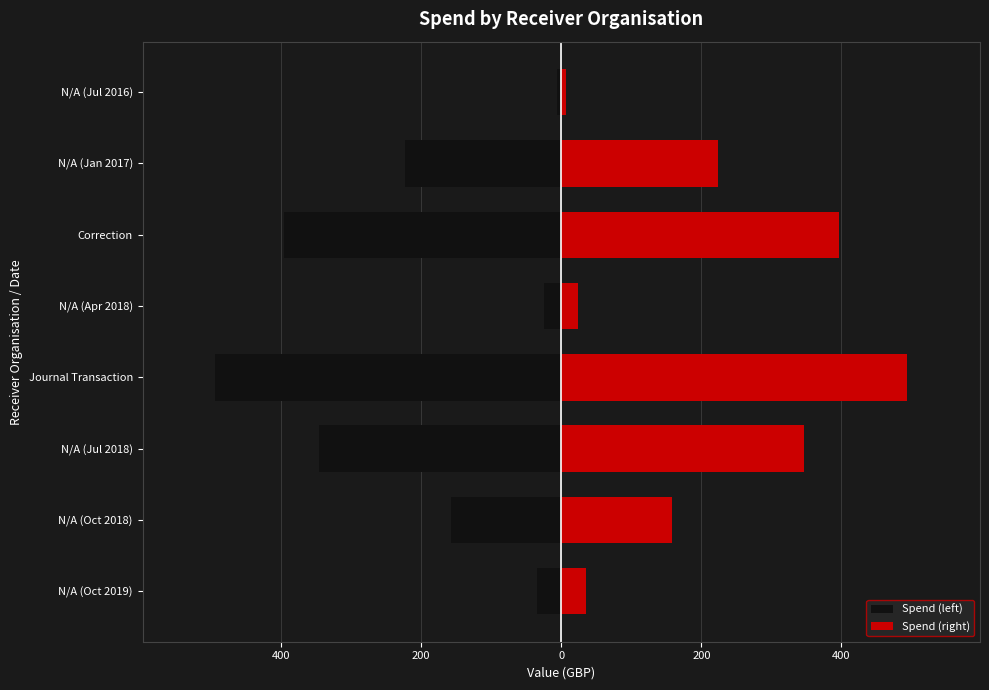

What is the average value of the Spend (left) series?

-210.5